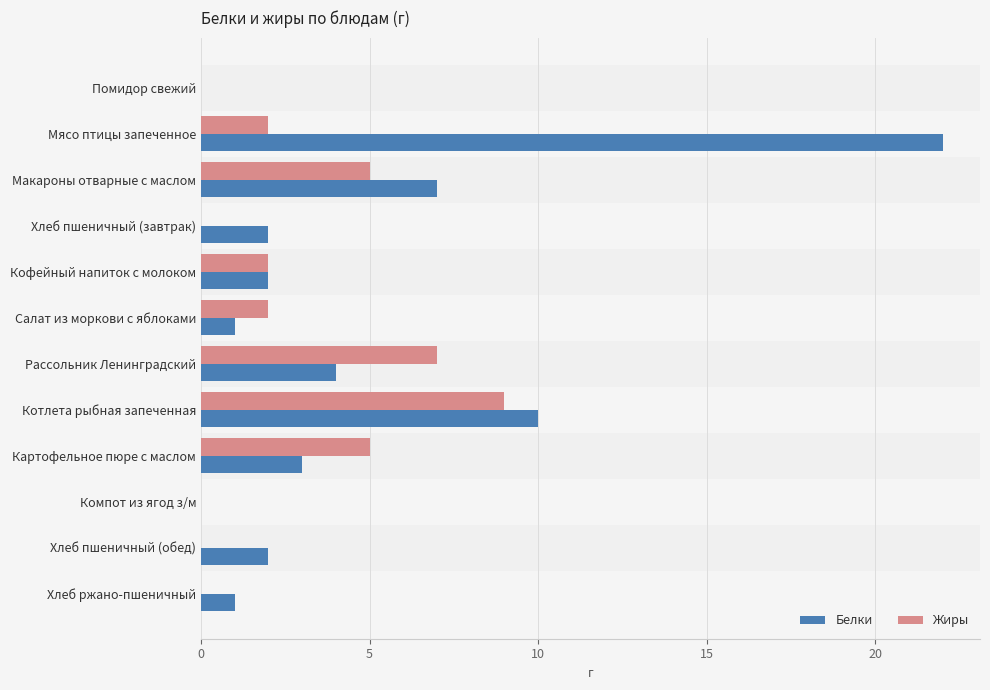

At which category is the sum across all series the highest?

Мясо птицы запеченное